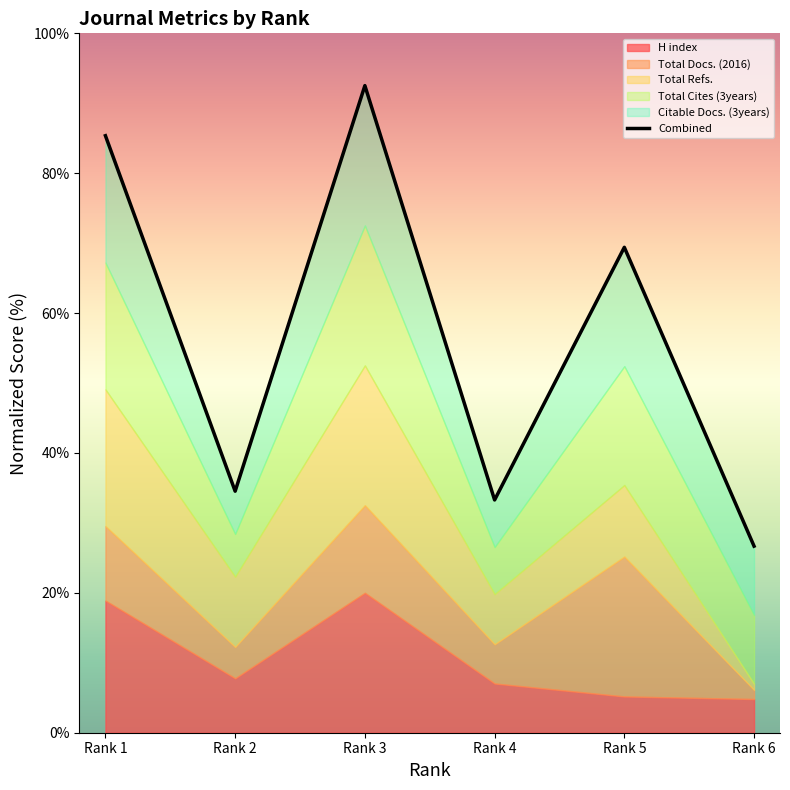

What is the minimum value shown in the chart?

26.7